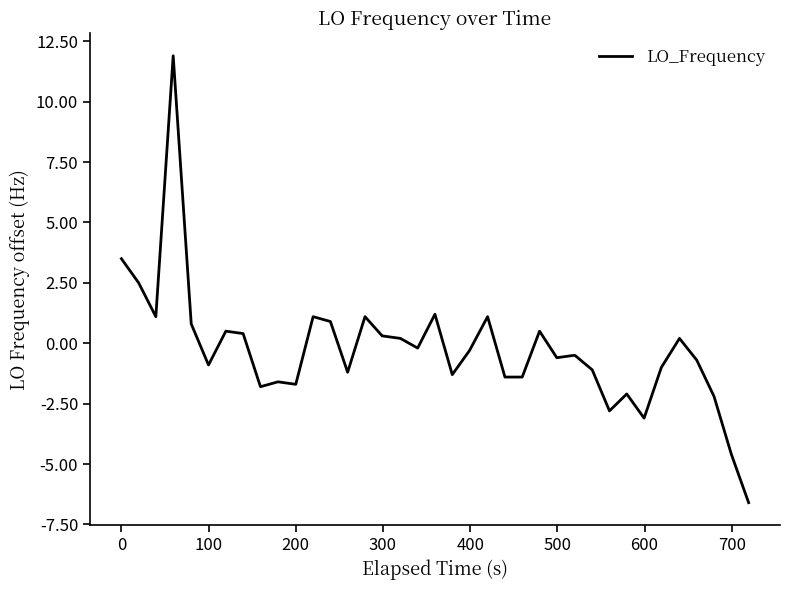

What is the maximum value shown in the chart?

11.9